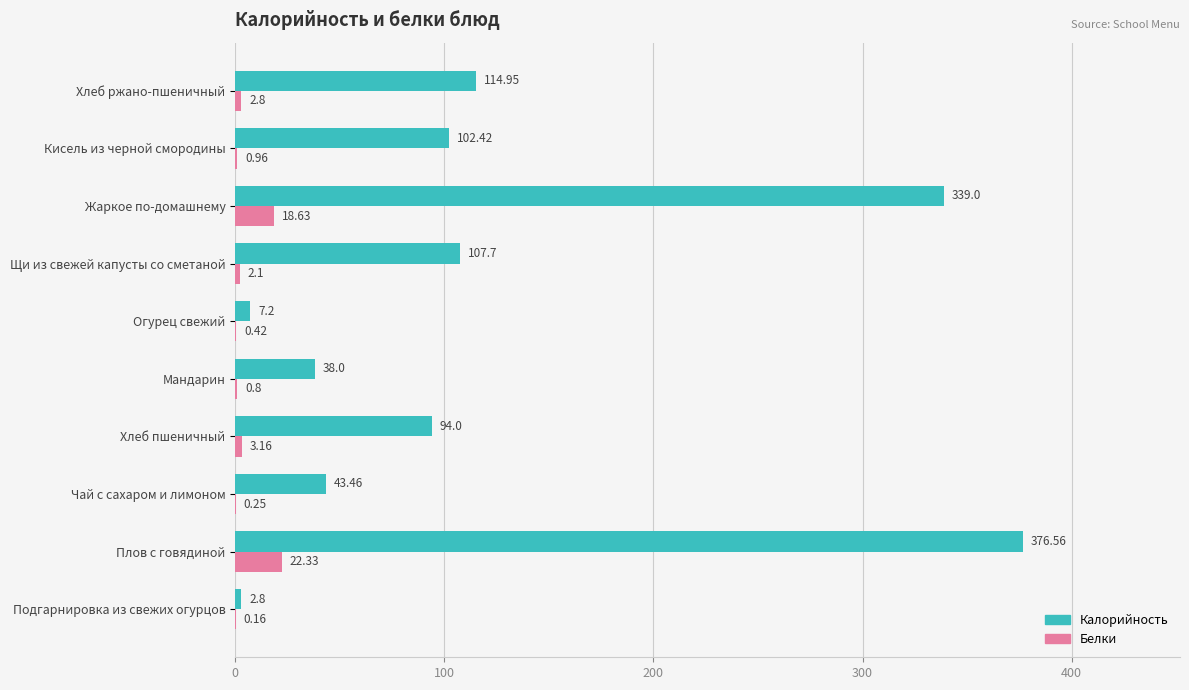

At which label does Калорийность reach its peak?

Плов с говядиной